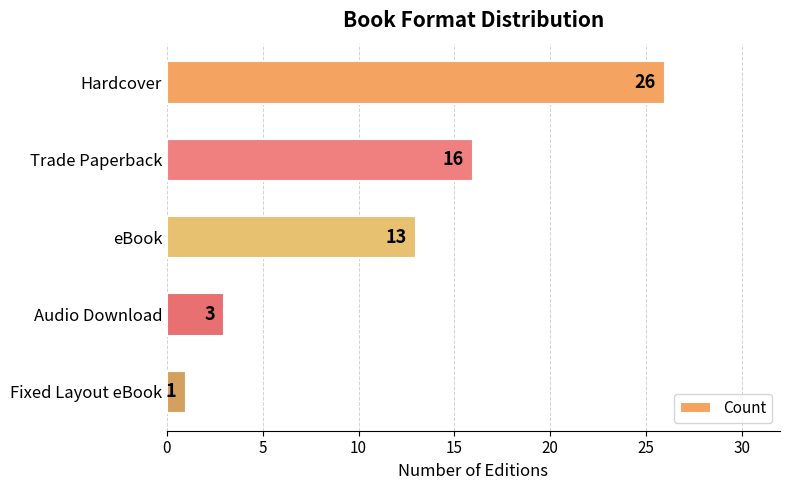

The chart shows a value of 1 at Audio Download. True or false?

False